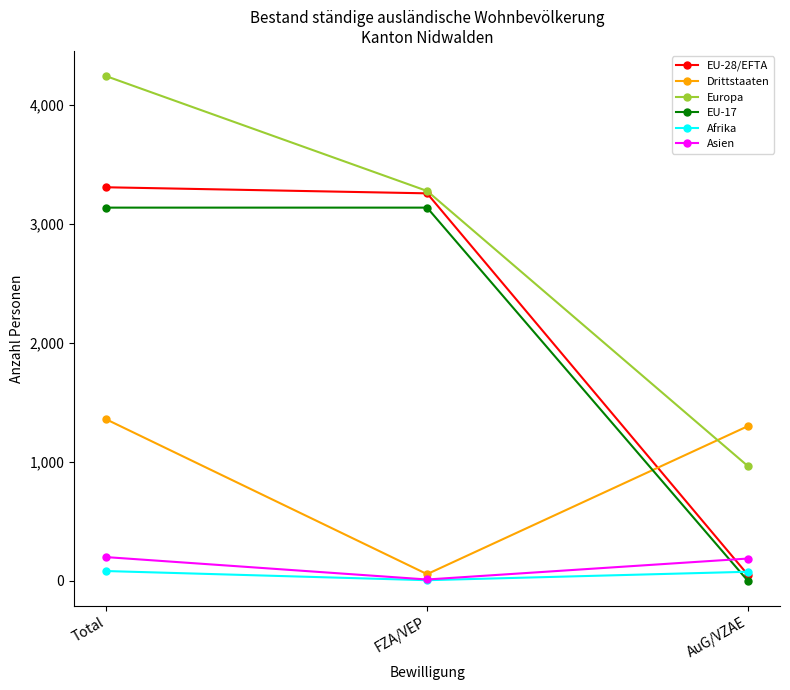

Between Total and FZA/VEP, which series saw the biggest shift?

Drittstaaten